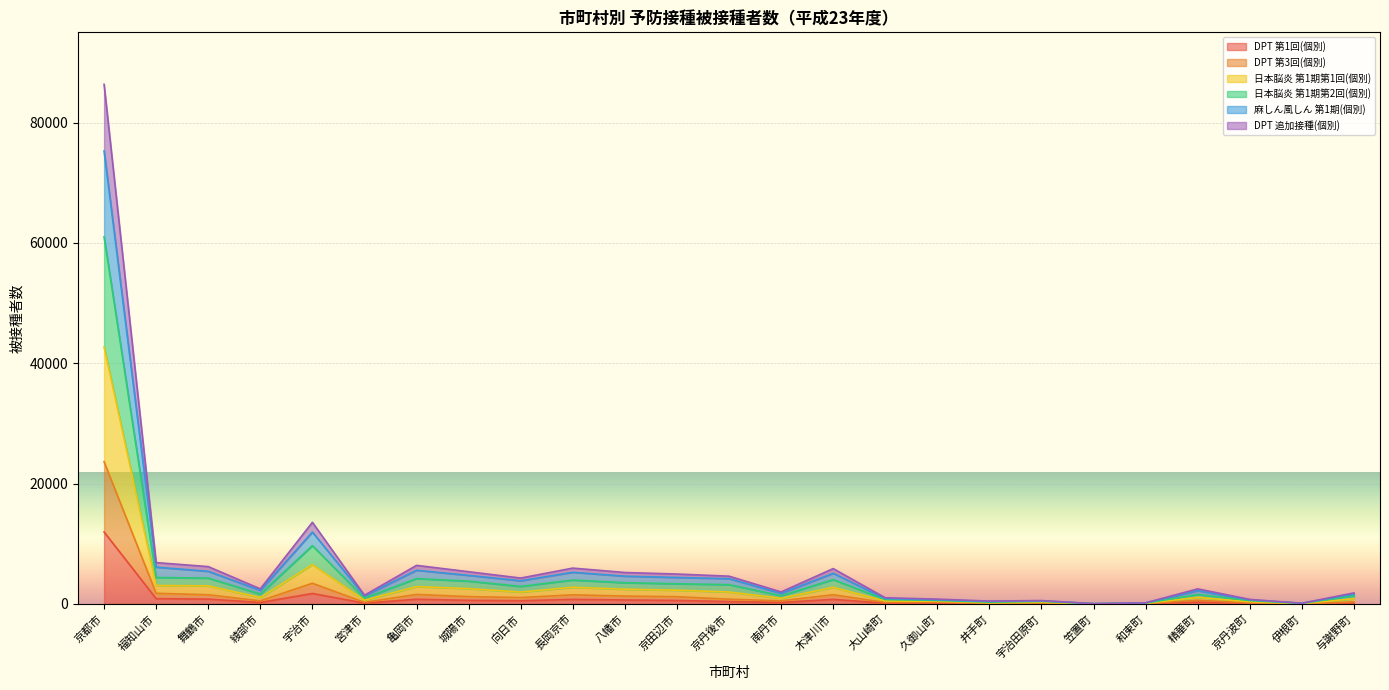

How many data points does each series have?

25